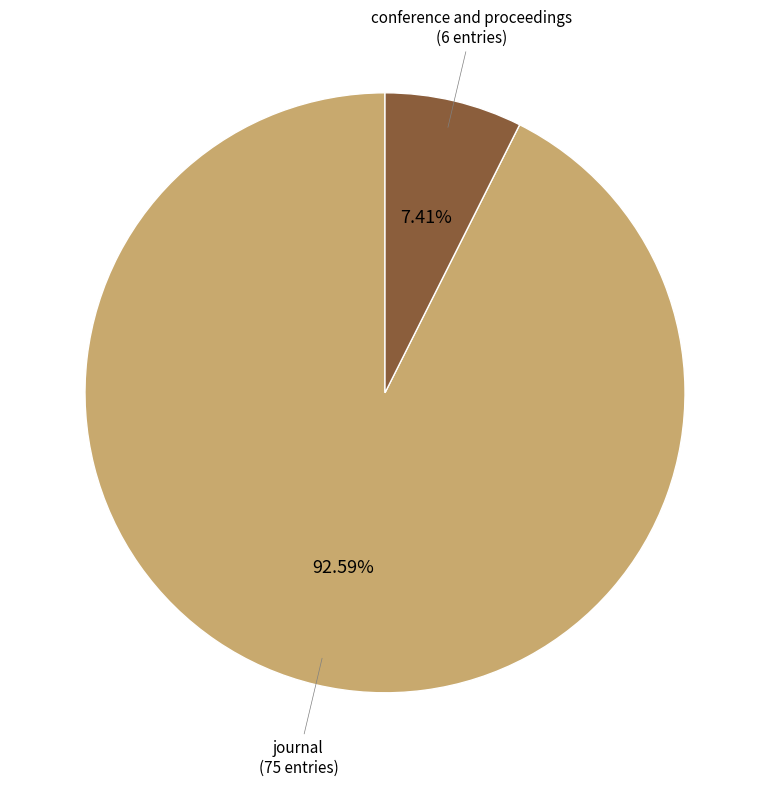

Is there any slice that represents more than half of the pie?

Yes